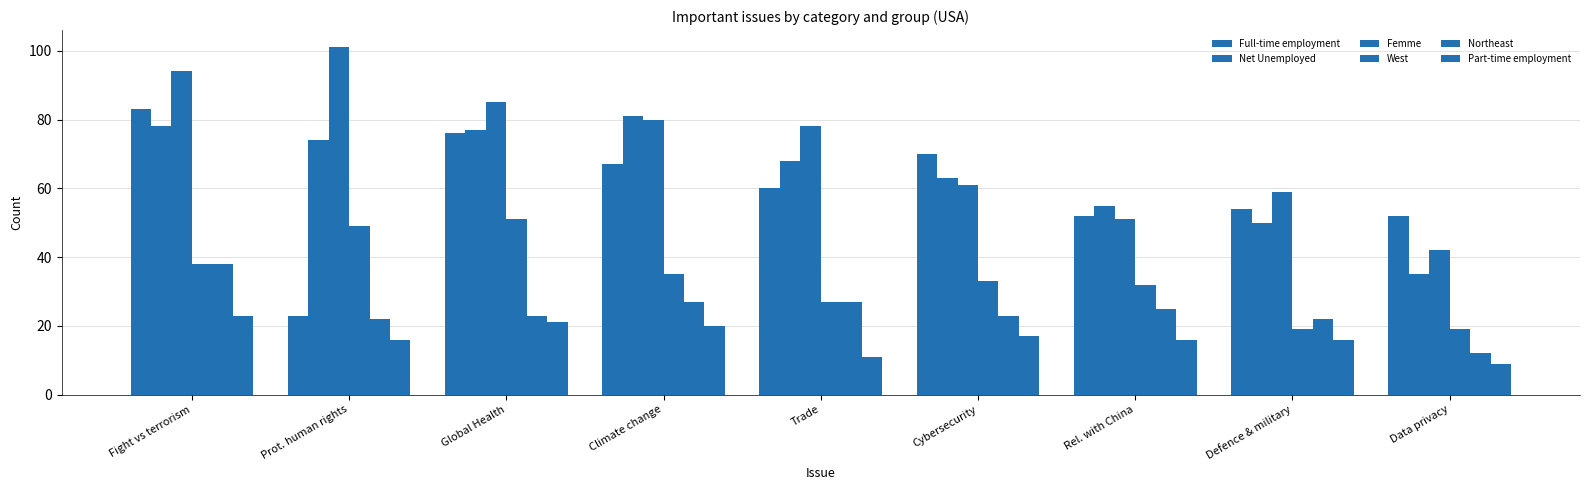

What is the sum of all Full-time employment values?

537